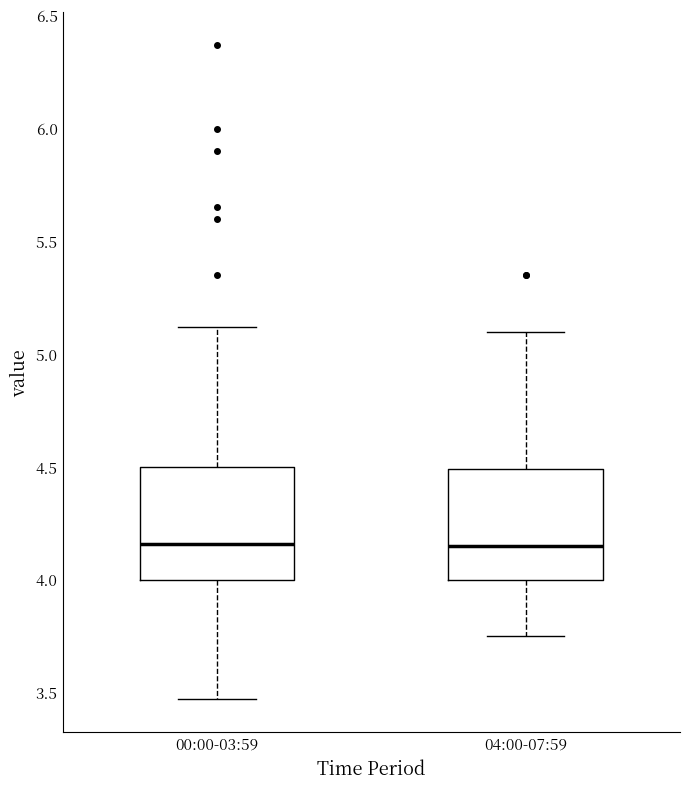

Where does the median line of the box for 00:00-03:59 sit on the y-axis? The values are not printed on the chart, so give them approximately, as read against the axis.

4.15